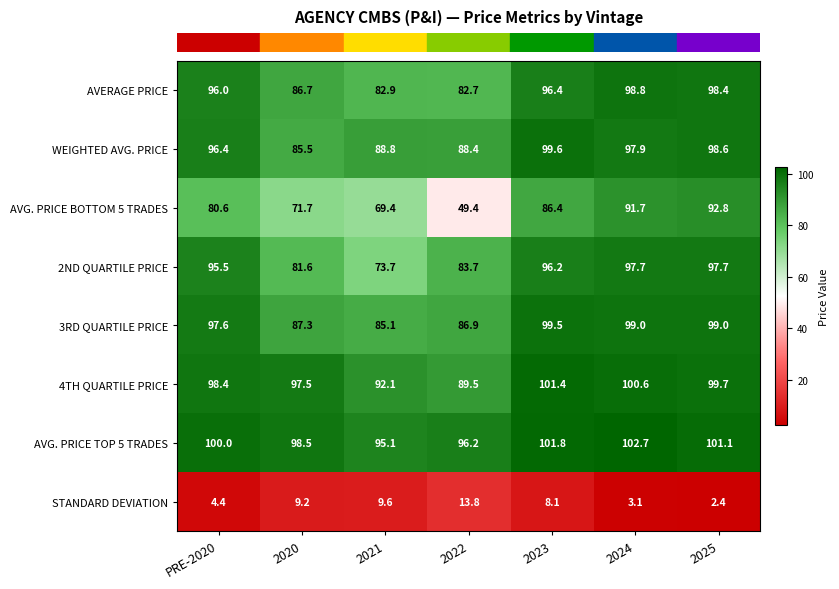

Which label corresponds to the largest value in the chart?

2024